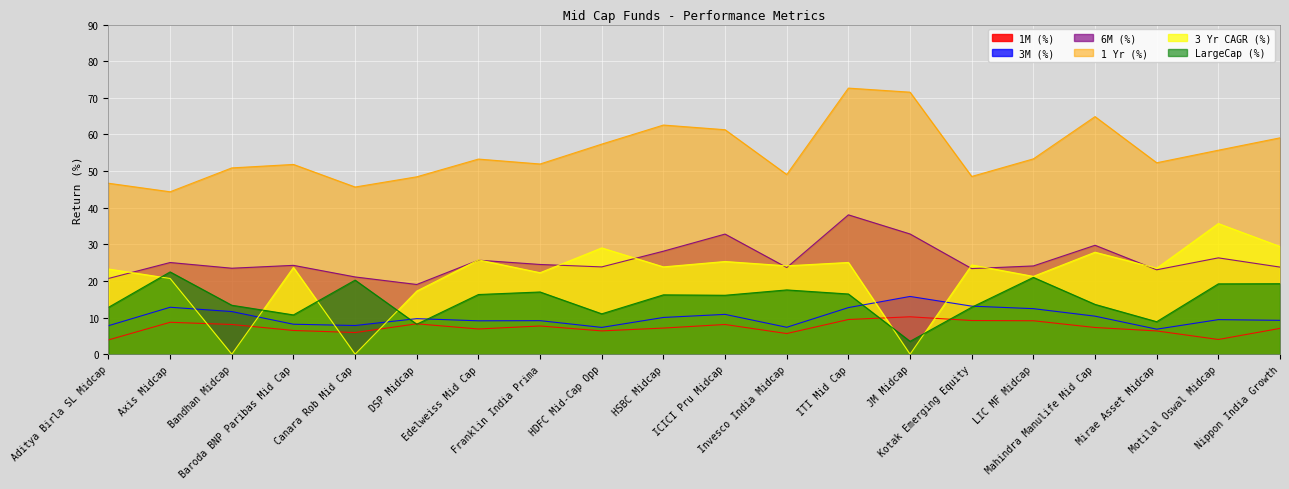

Which series has the largest total across all categories?

1 Yr (%)